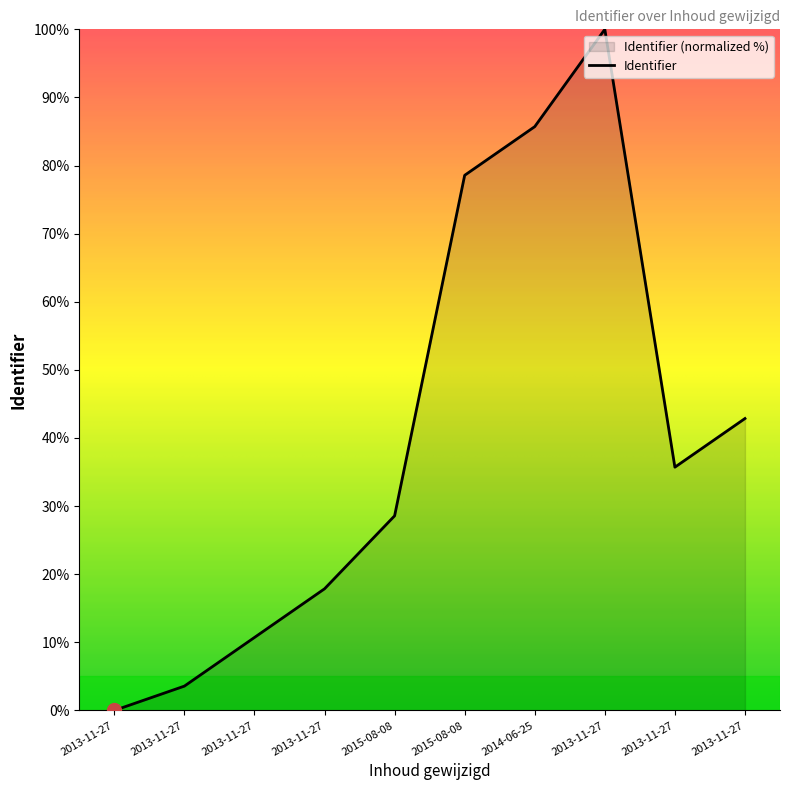

What is the average value?

40.4